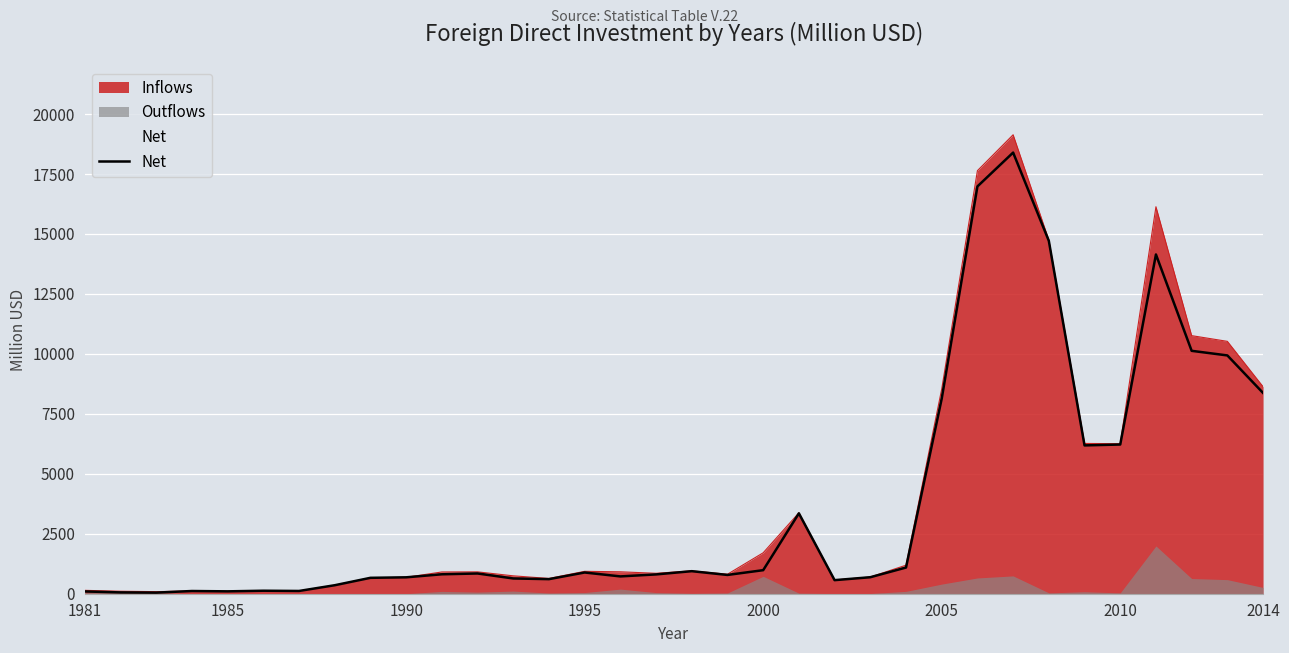

True or false: Net has a value of 982 at 2000.

True